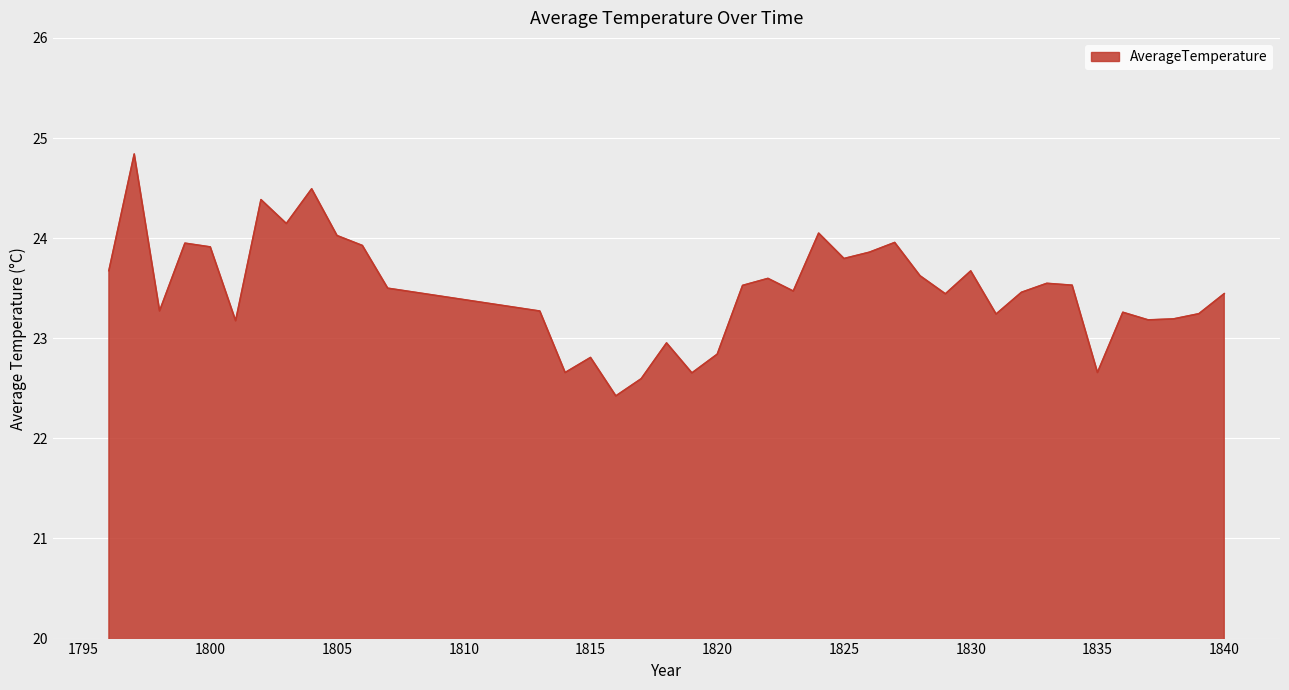

What is the maximum value shown in the chart?

24.8